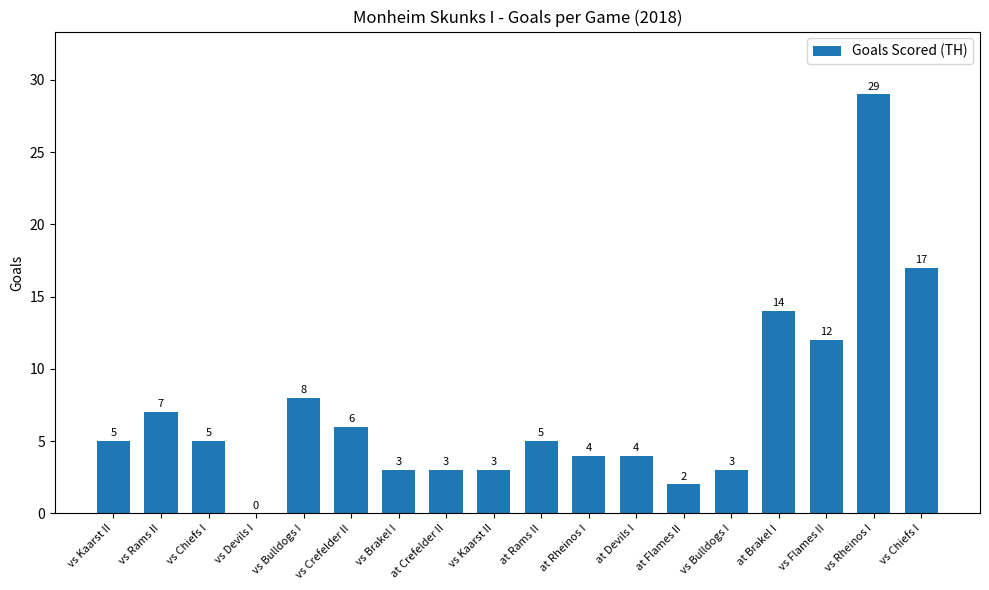

Between vs Kaarst II and at Brakel I, which is larger?

at Brakel I